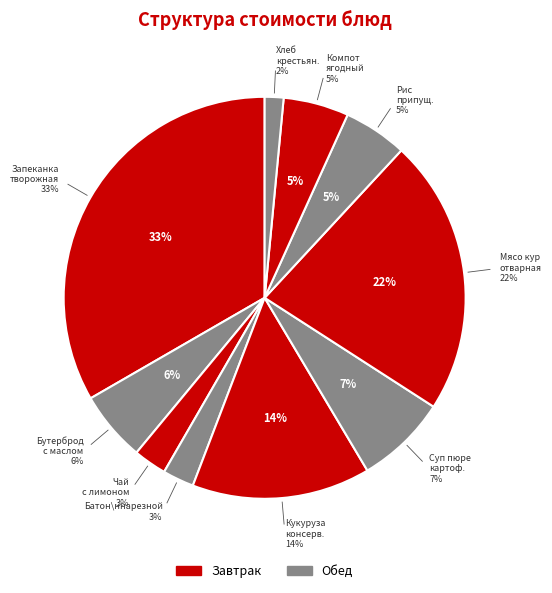

Does ХЛЕБ КРЕСТЬЯНСКИЙ ВИТАМИННЫЙ account for over 50% of the chart?

No